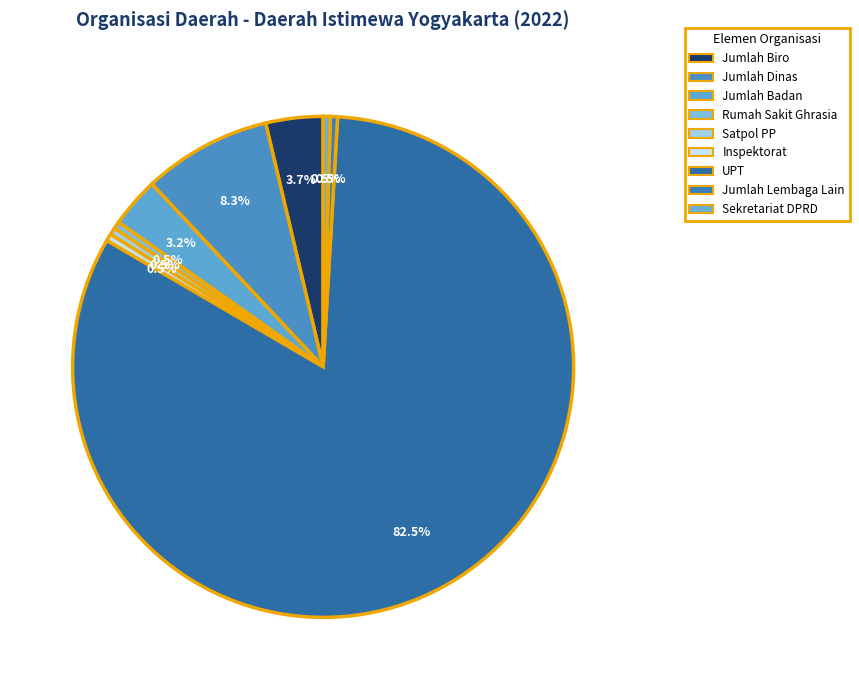

Is Jumlah Badan the majority of the pie?

No